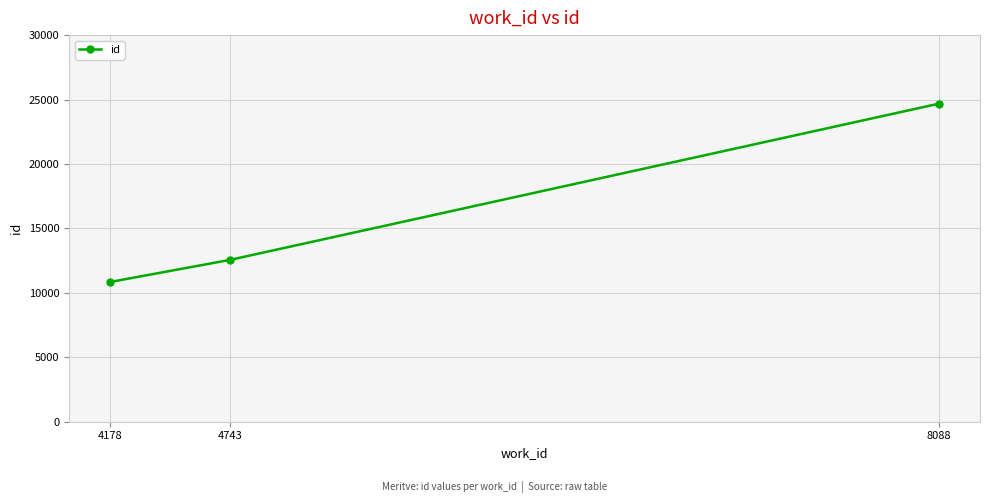

Which has a higher value, 4743 or 8088?

8088